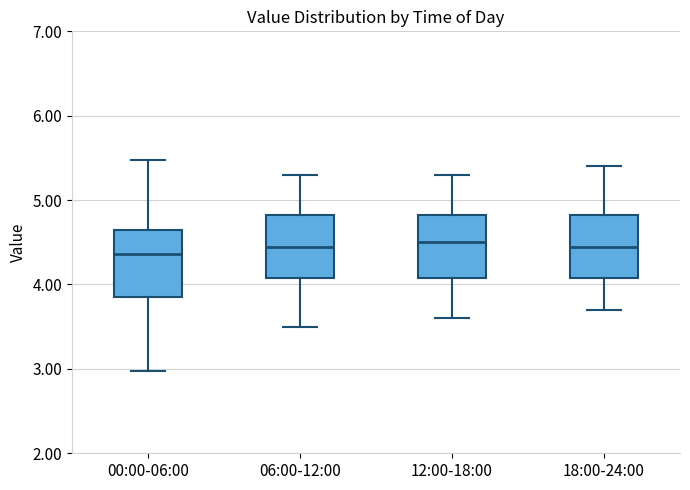

Reading left to right, transcribe this box plot: for each box, give where its median line is, the range the box spans, and where its two whiskers end, as read against the y-axis. The values are not printed on the chart, so give them approximately, as read against the axis.

00:00-06:00: median 4.4, box 3.9 to 4.6, whiskers 3.0 to 5.5
06:00-12:00: median 4.5, box 4.1 to 4.8, whiskers 3.5 to 5.3
12:00-18:00: median 4.5, box 4.1 to 4.8, whiskers 3.6 to 5.3
18:00-24:00: median 4.5, box 4.1 to 4.8, whiskers 3.7 to 5.4